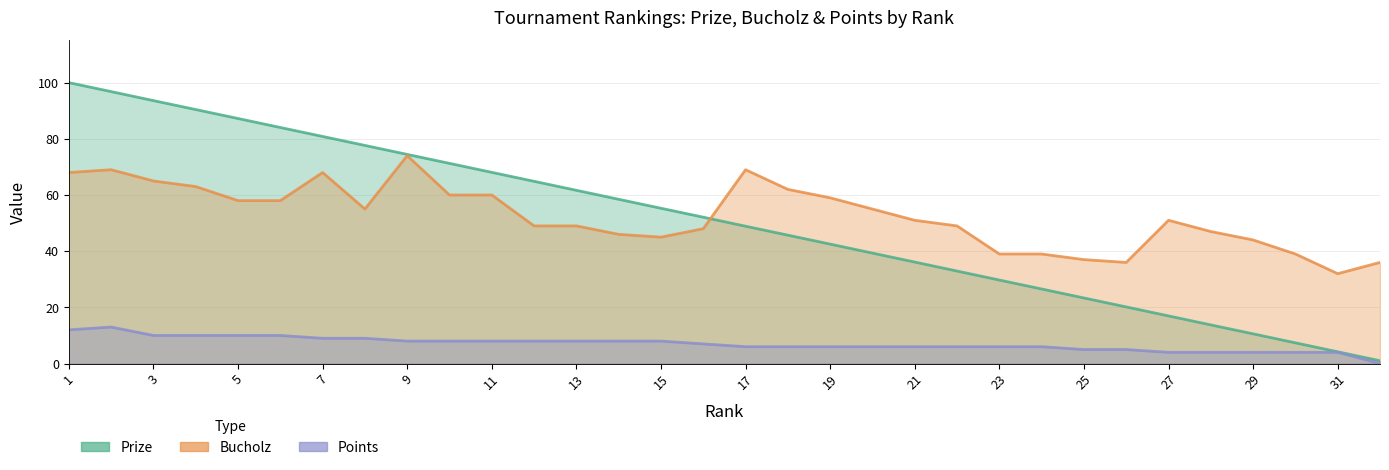

True or false: Points and Prize intersect in this chart.

False